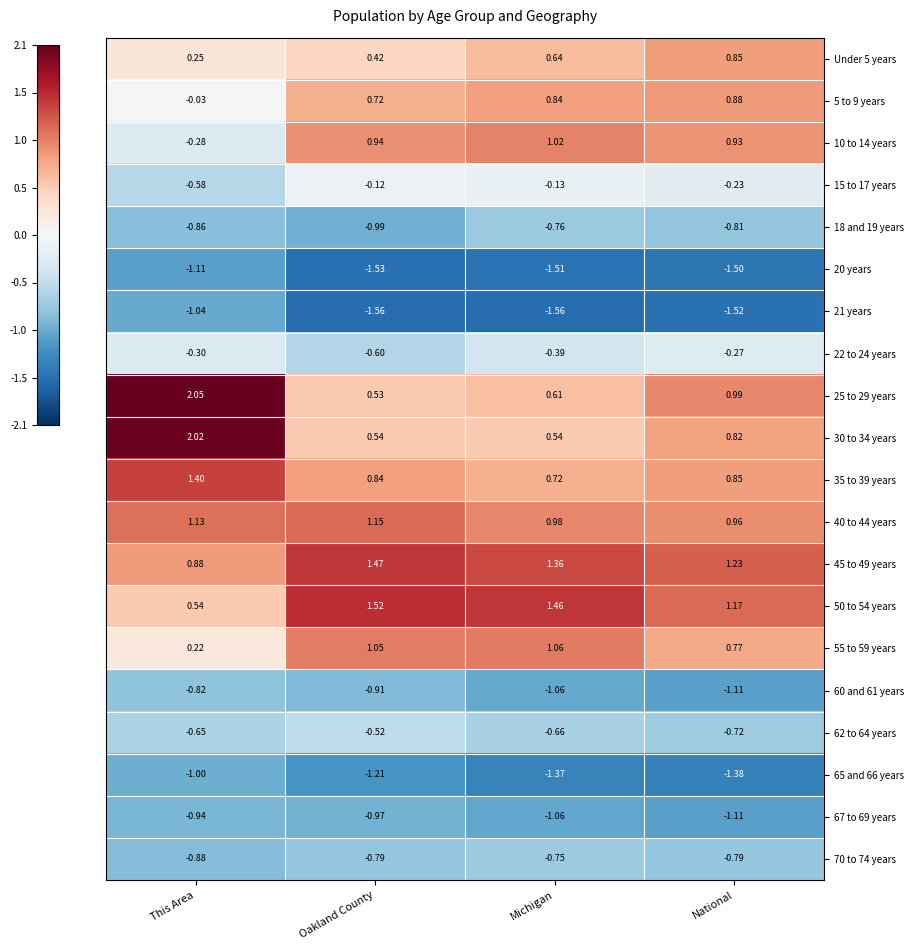

At which category is the sum across all series the highest?

National